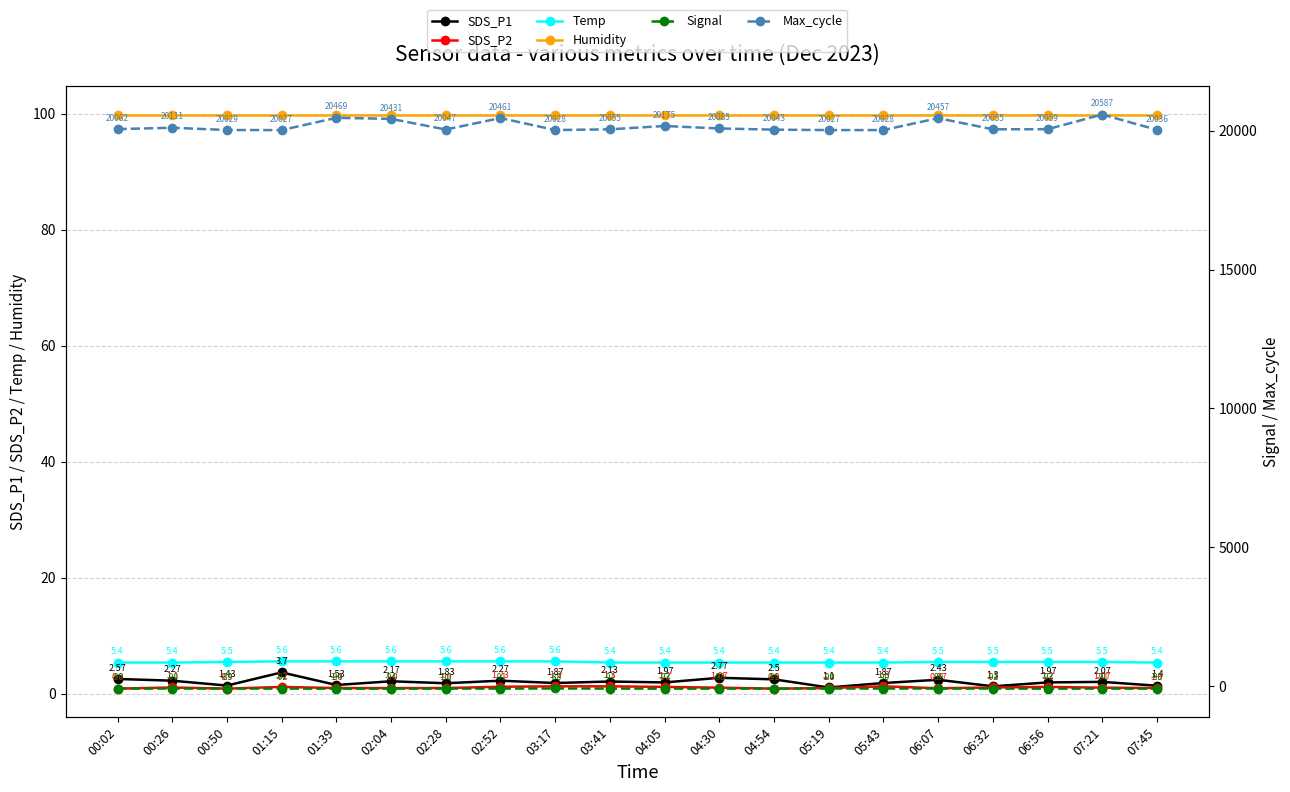

True or false: Temp and Max_cycle intersect in this chart.

False